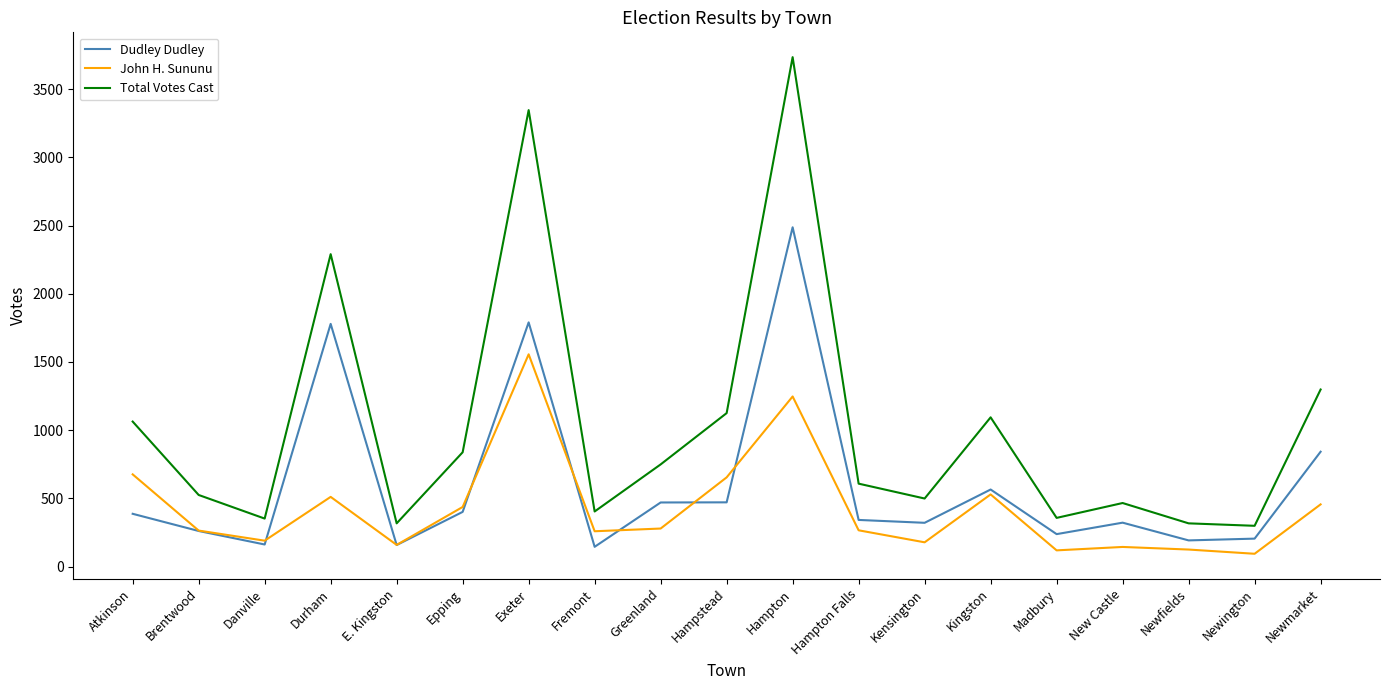

What is the difference between the maximum and minimum values in the John H. Sununu series?

1462